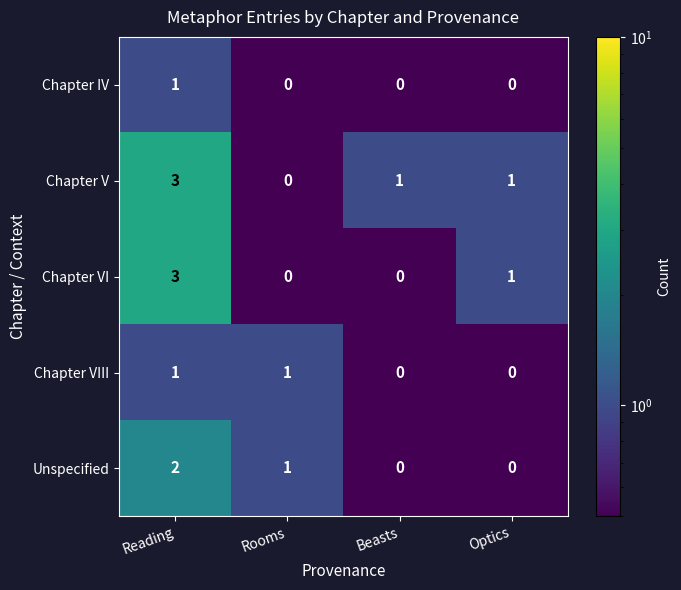

What is the sum of the Chapter V values at Reading and Optics?

4